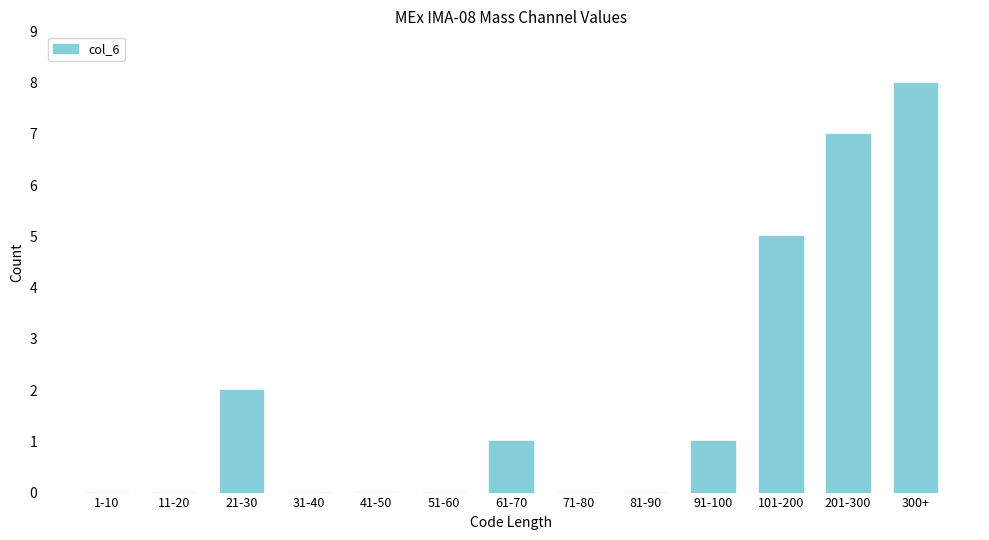

Reading left to right, transcribe all the data shown in this chart.

1-10=0	11-20=0	21-30=2	31-40=0	41-50=0	51-60=0	61-70=1	71-80=0	81-90=0	91-100=1	101-200=5	201-300=7	300+=8